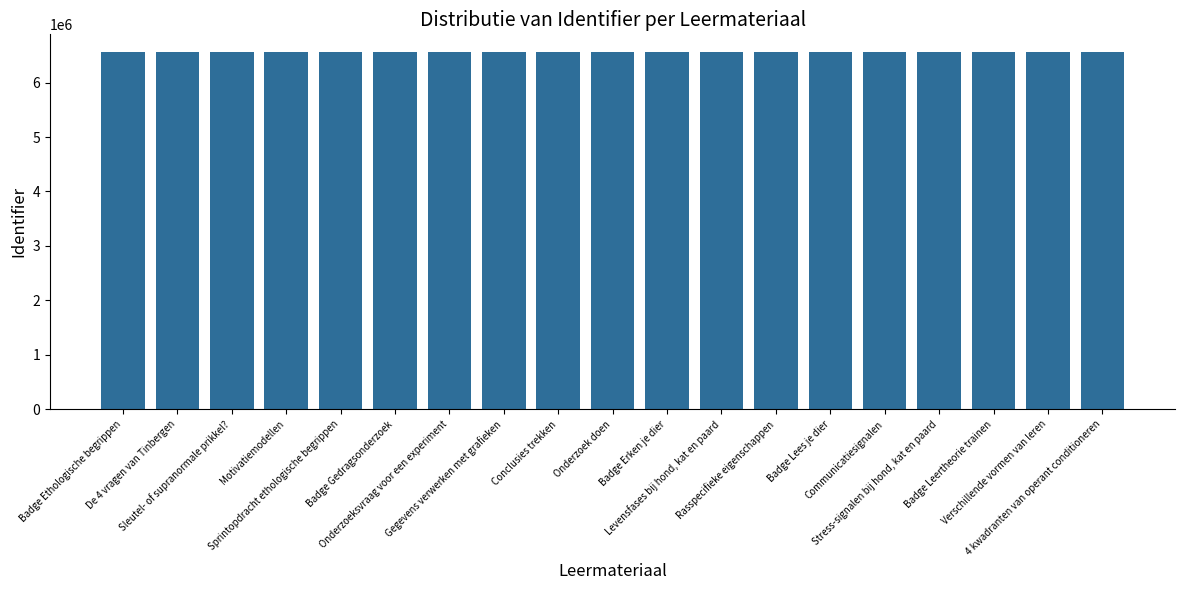

What is the average value?

6558304